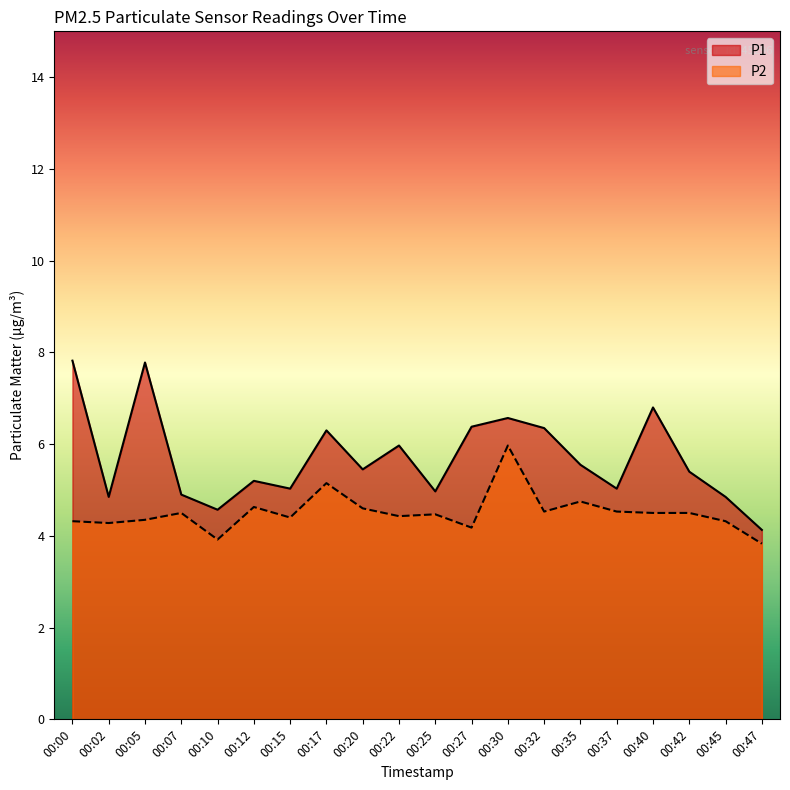

List the series in order of their peak value, highest first.

P1, P2